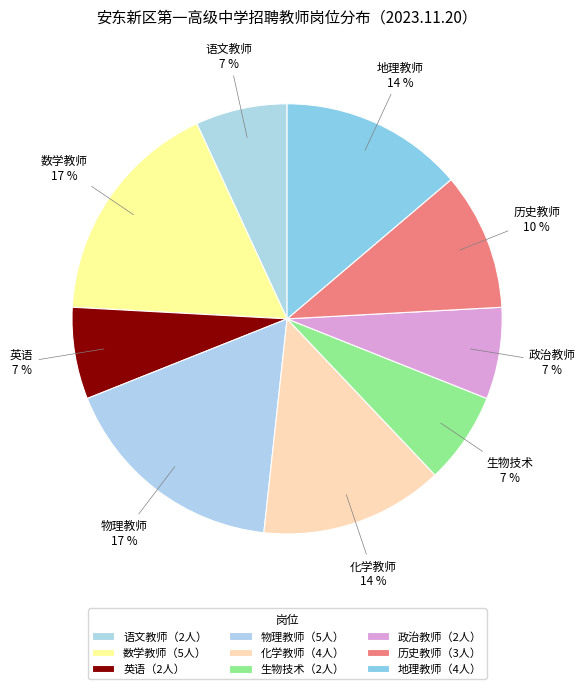

Count the number of slices in the pie.

9